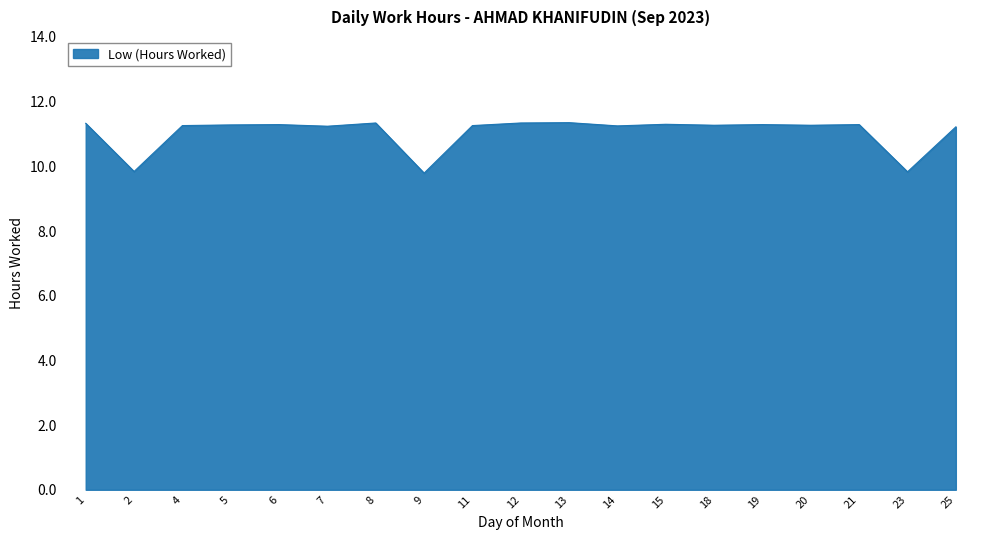

The value at 14 is 5.1. True or false?

False